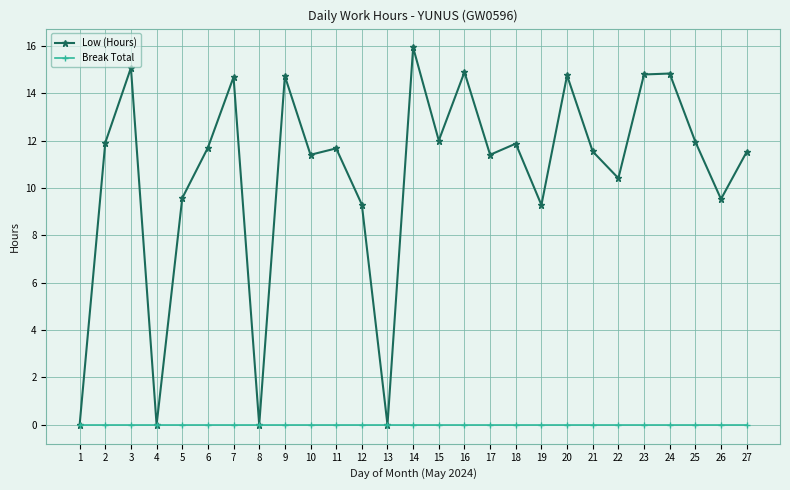

Which series has the largest range (max minus min)?

Low (Hours)